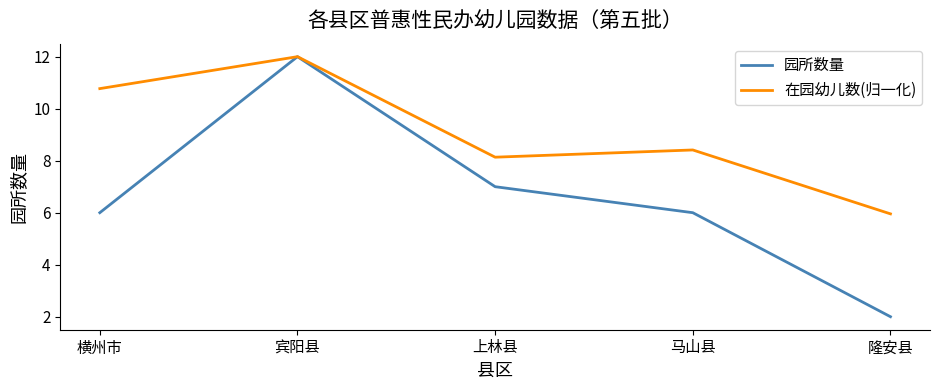

Does the chart have visible grid lines?

No